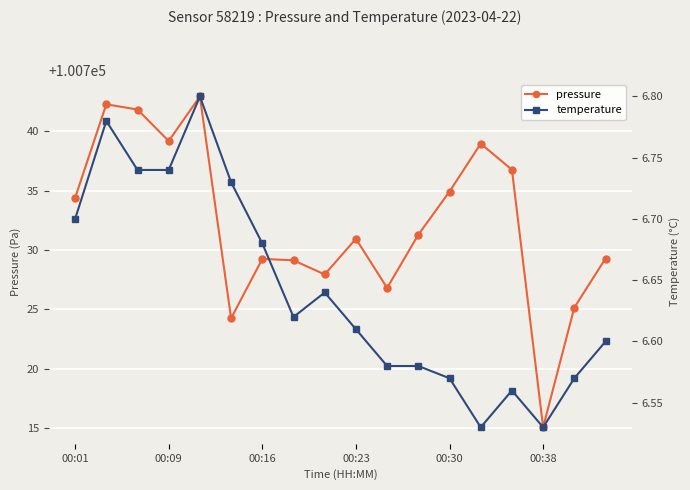

What is the sum of all temperature values?

119.6